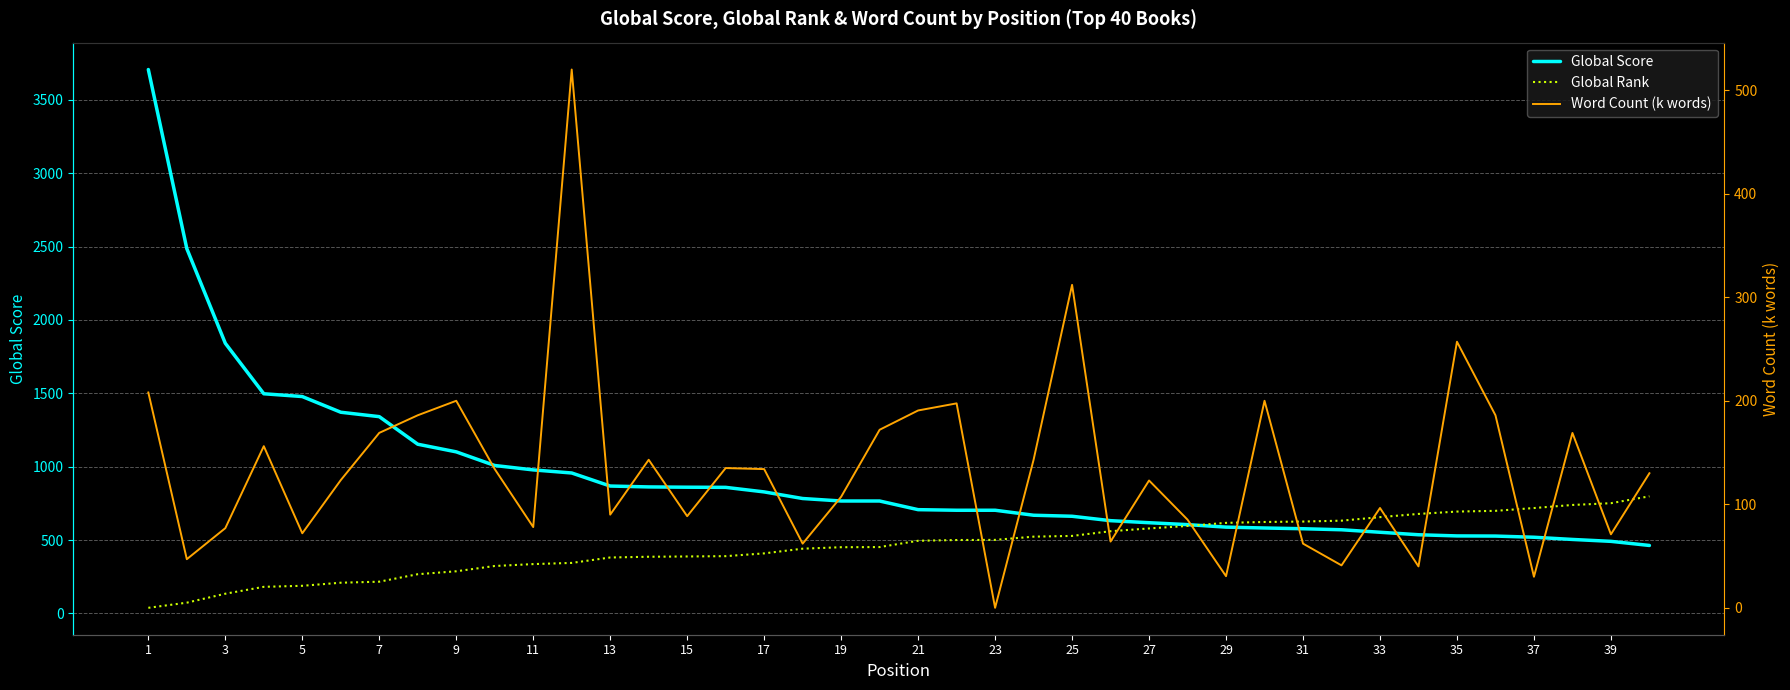

Which category has the highest value in the Global Score series?

1